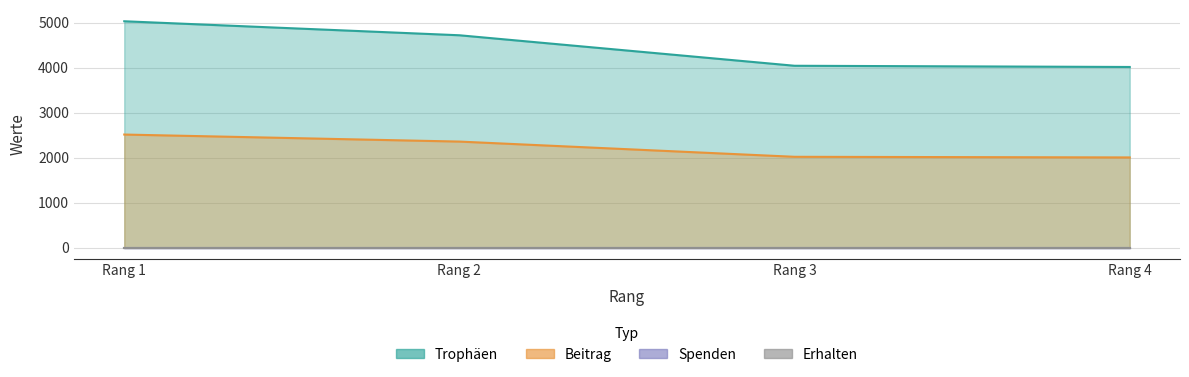

What is the value of the Trophäen point at the 1st from the left?

5030